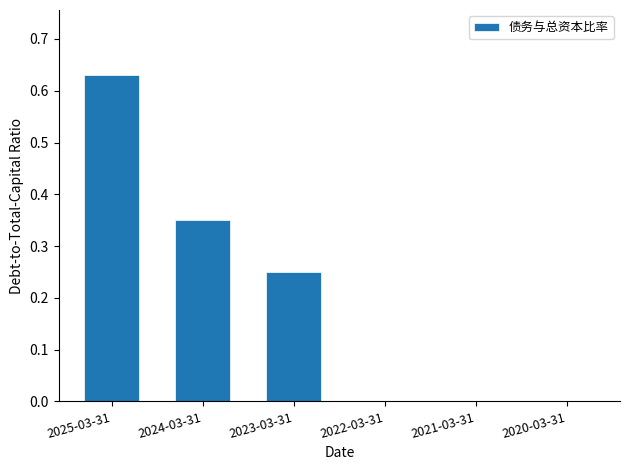

Between 2024-03-31 and 2022-03-31, which is larger?

2024-03-31